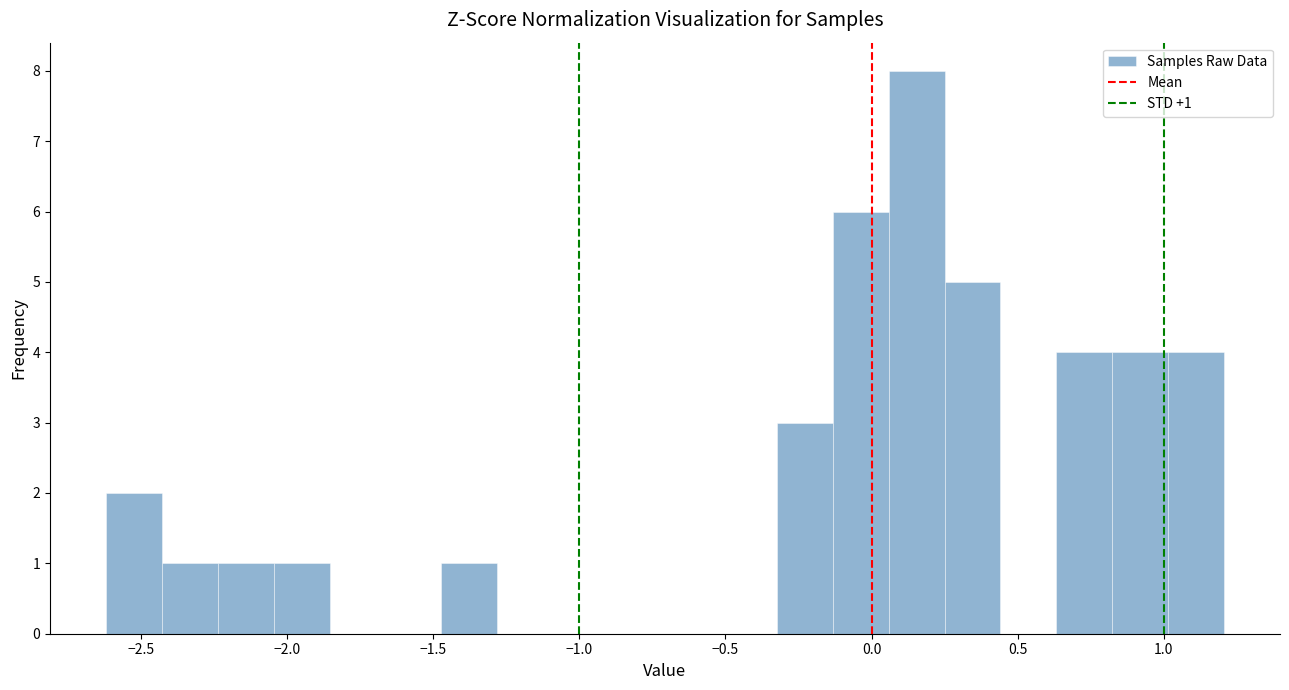

Read against the x-axis, roughly where is the centre of the tallest bar?

0.15